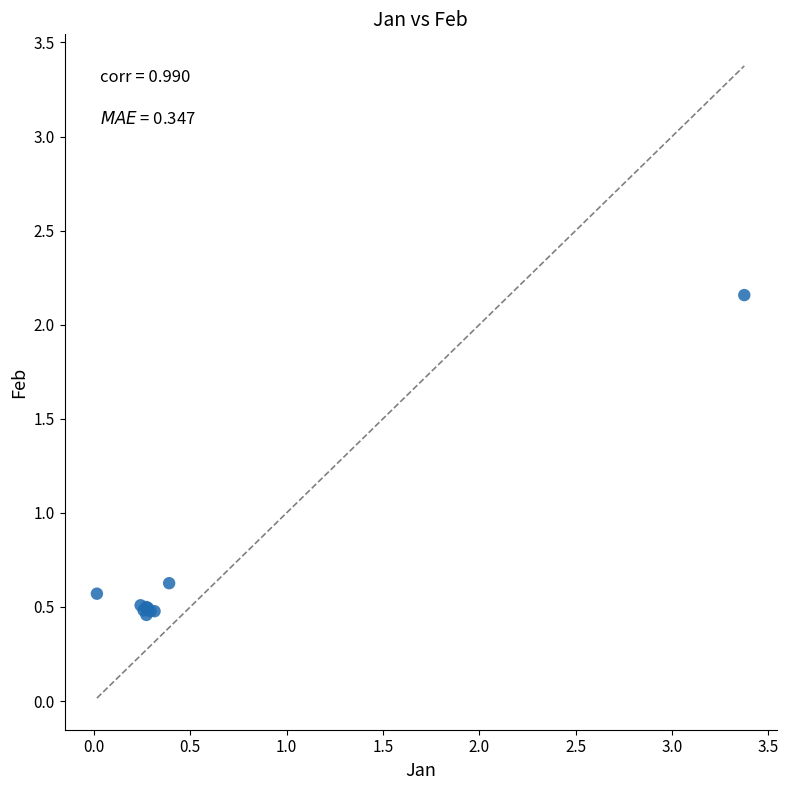

What Y value in the scatter plot is closest to 1?

0.6